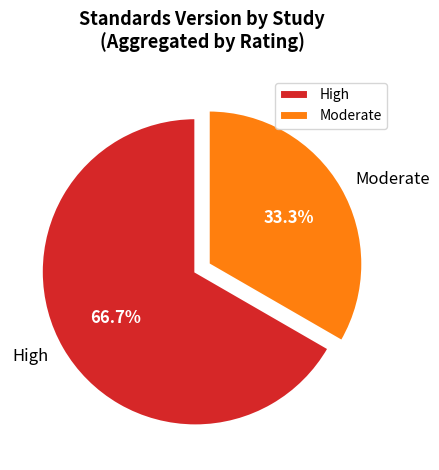

Which slice is the smallest?

Moderate